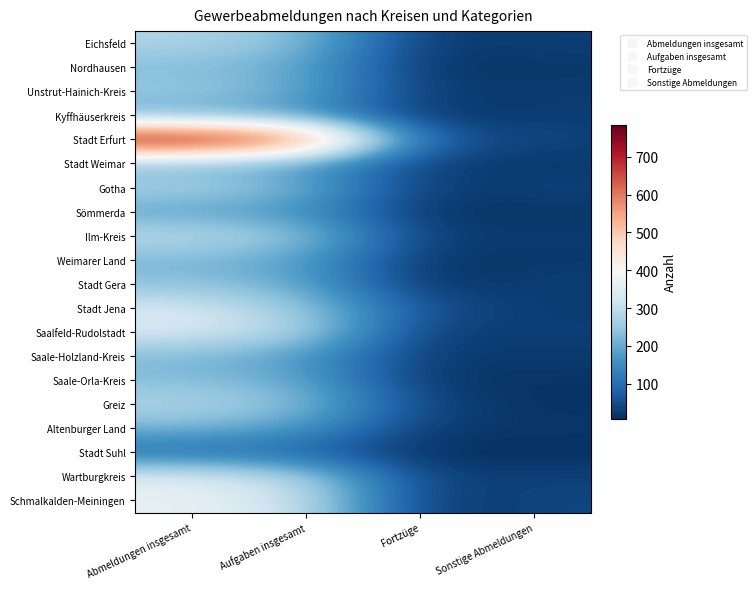

Which category has the lowest value across all series?

Sonstige Abmeldungen